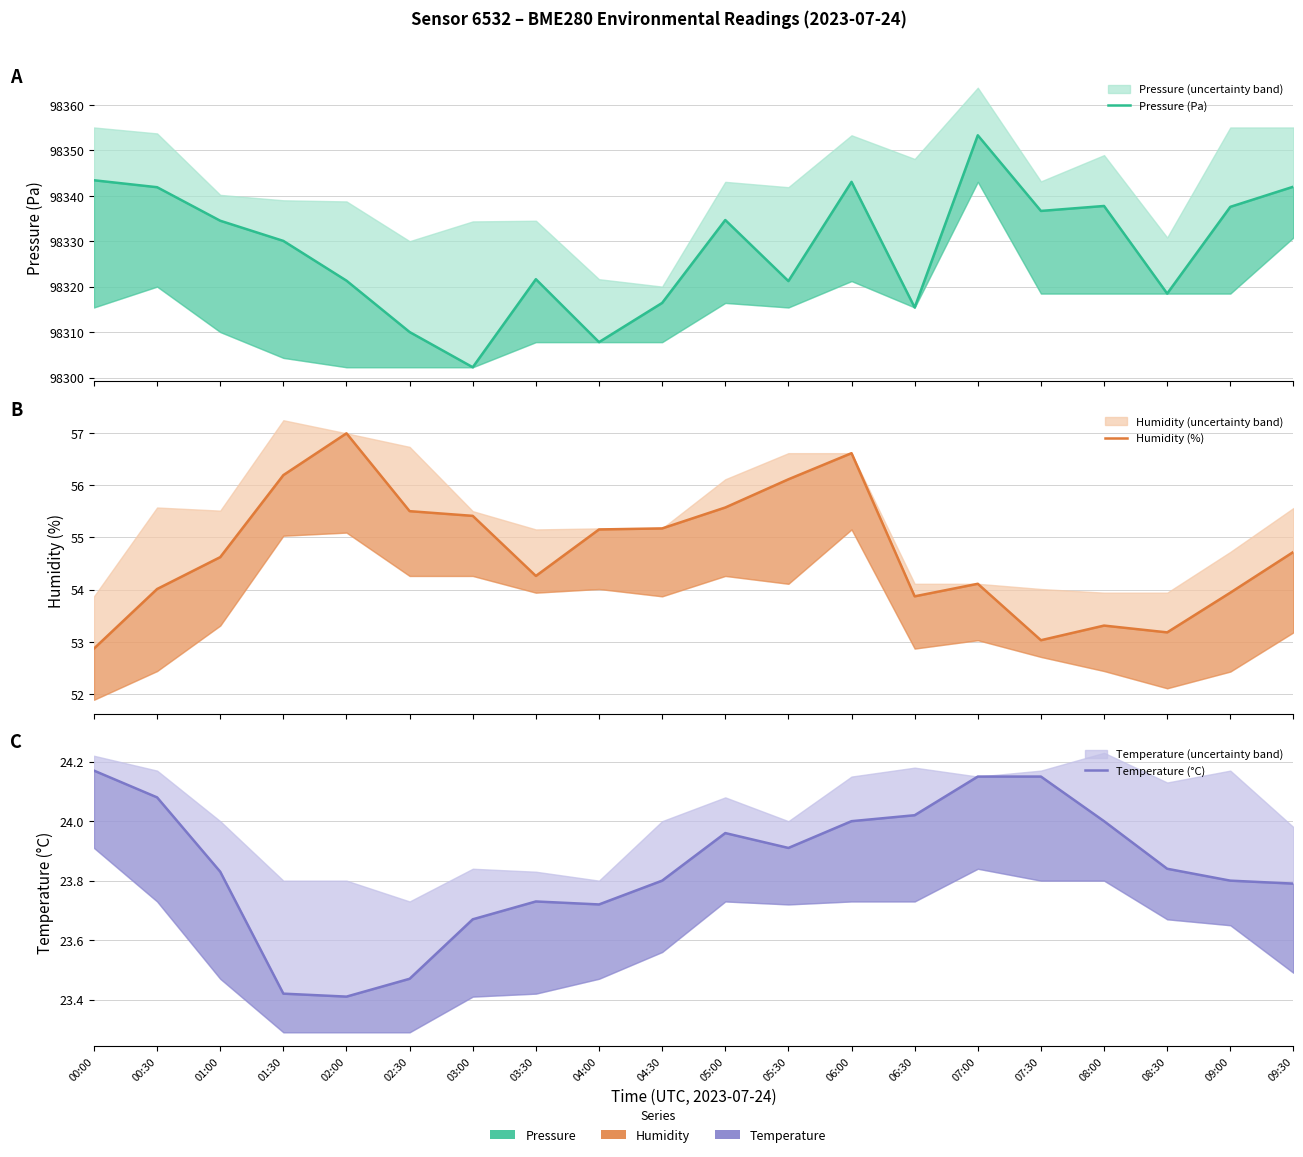

Is the value of Temperature (°C) at 05:30 greater than the value of Pressure (Pa) at 09:00?

No